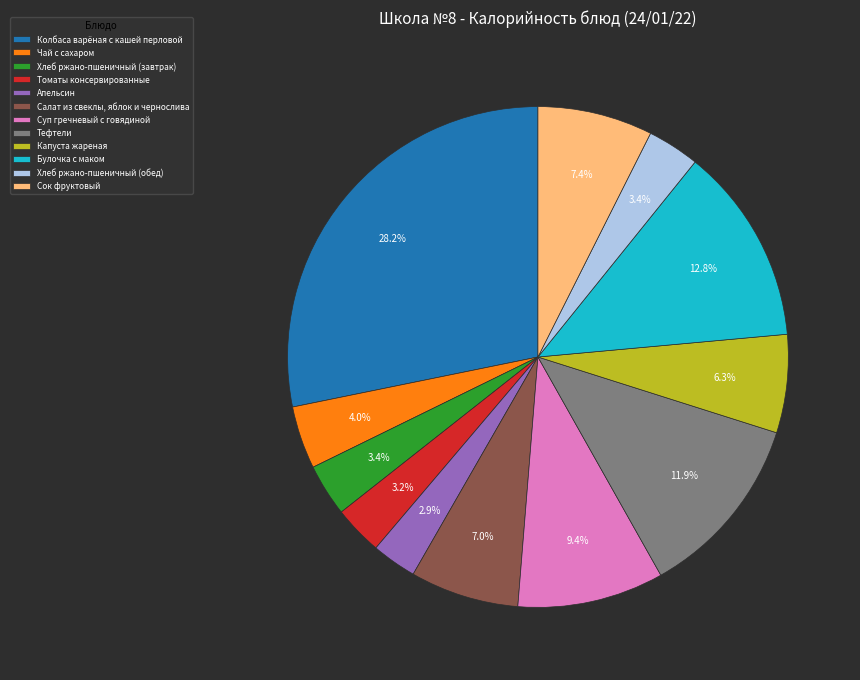

What percentage is NOT represented by Булочка с маком?

87.2%